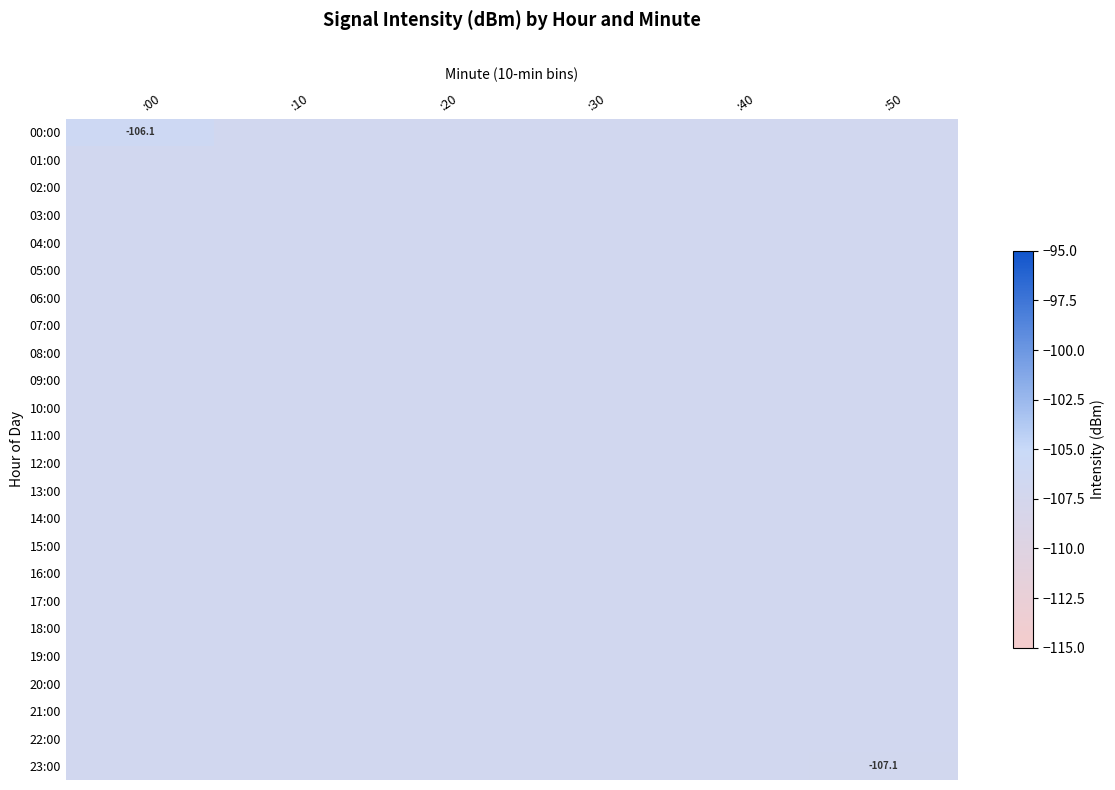

What is the maximum value for 10:00?

-107.0